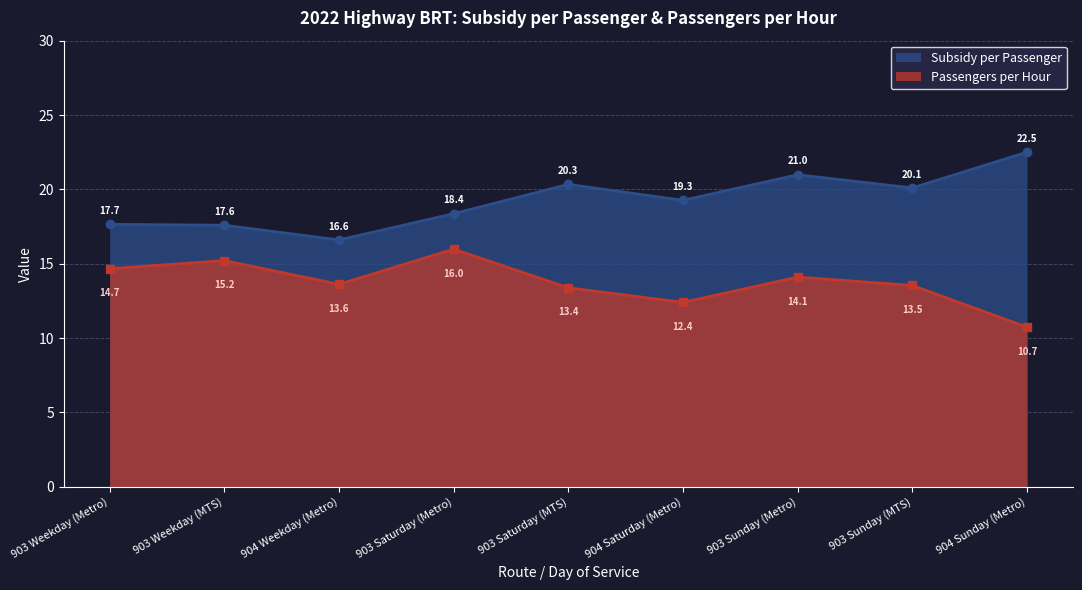

How many interior local peaks does the Subsidy per Passenger series have?

2